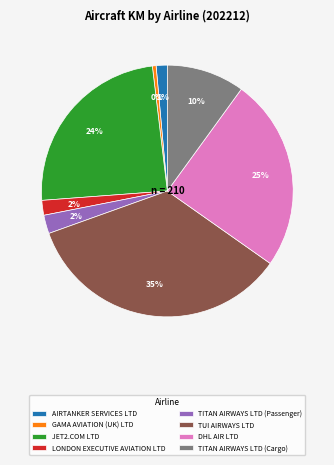

Combined, do TITAN AIRWAYS LTD (Cargo) and TITAN AIRWAYS LTD (Passenger) account for over 50%?

No